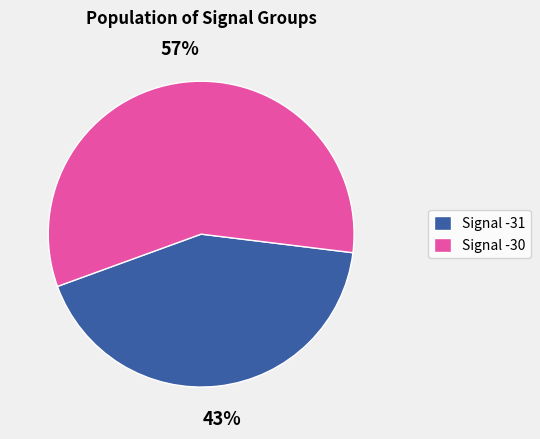

To the nearest percent, what is the average slice percentage?

50%